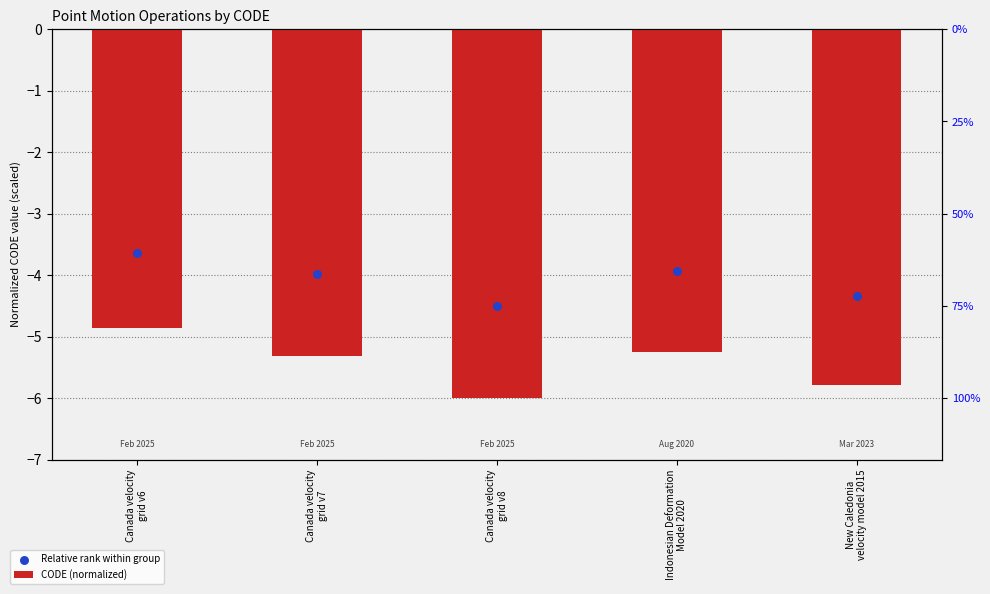

At how many categories does at least one series exceed -4?

3